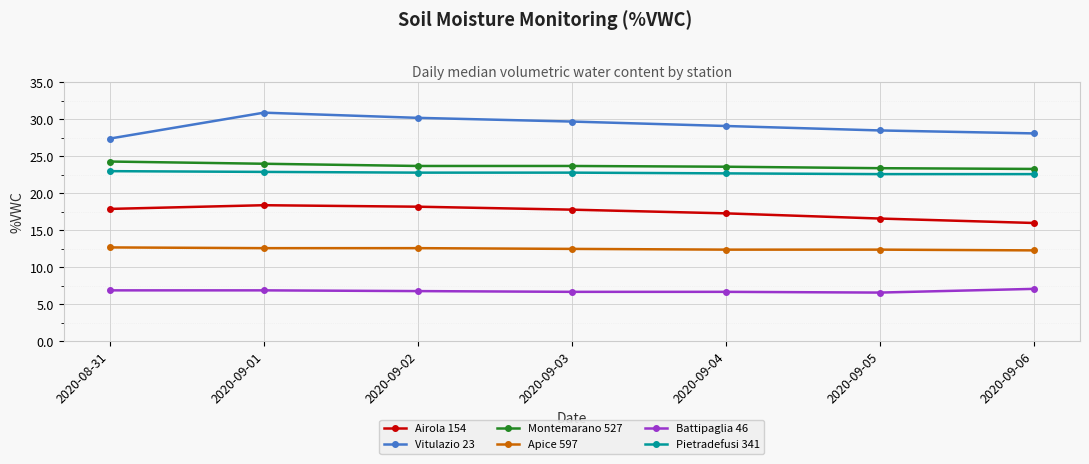

Which series has the largest total across all categories?

Vitulazio 23